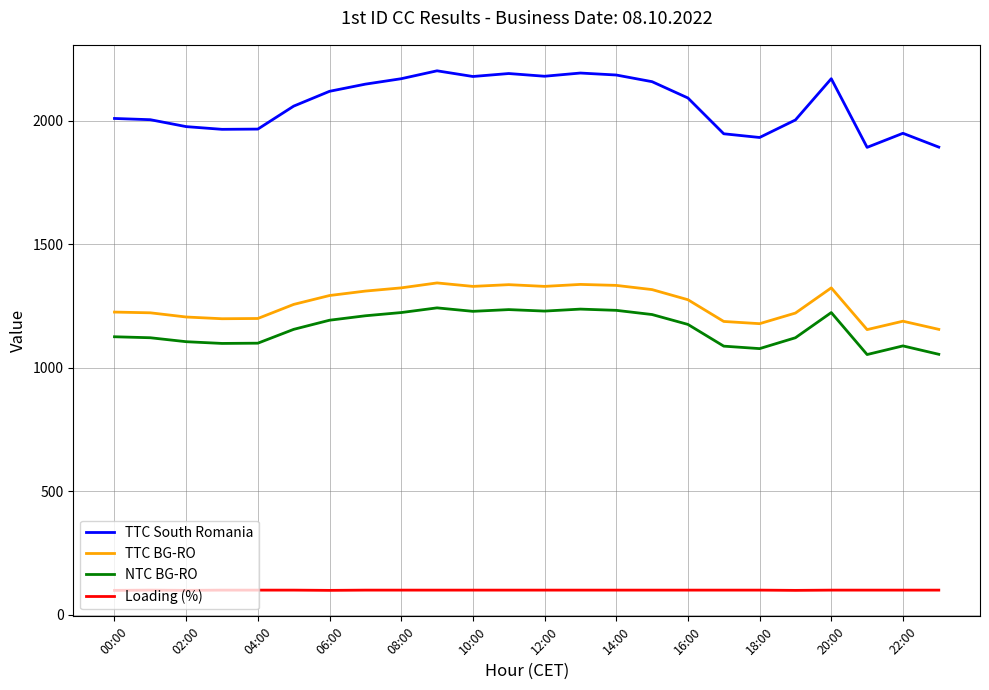

What is the highest value of the Loading (%) series?

100